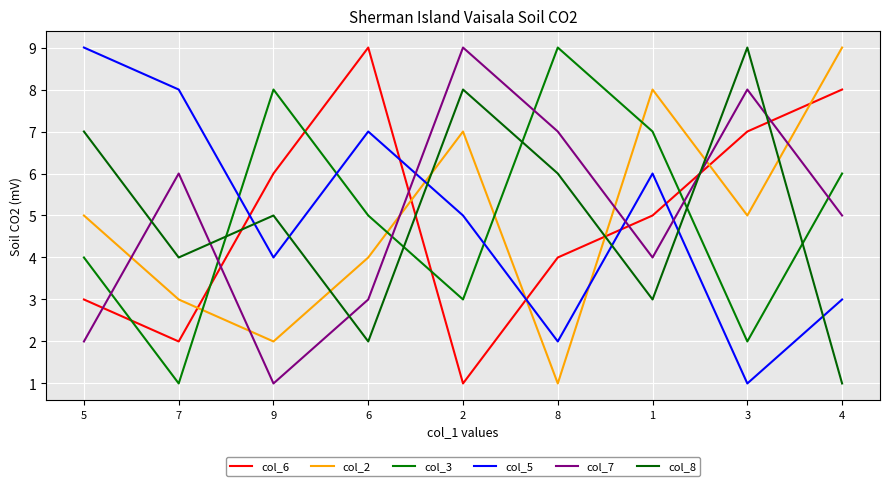

Where do col_7 and col_6 first cross each other?

5 and 7